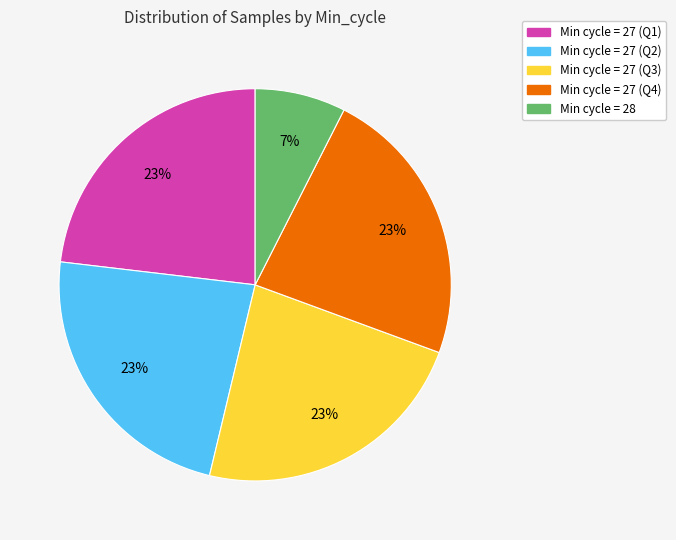

To the nearest percent, what is the difference between the largest and smallest slice percentages?

16%